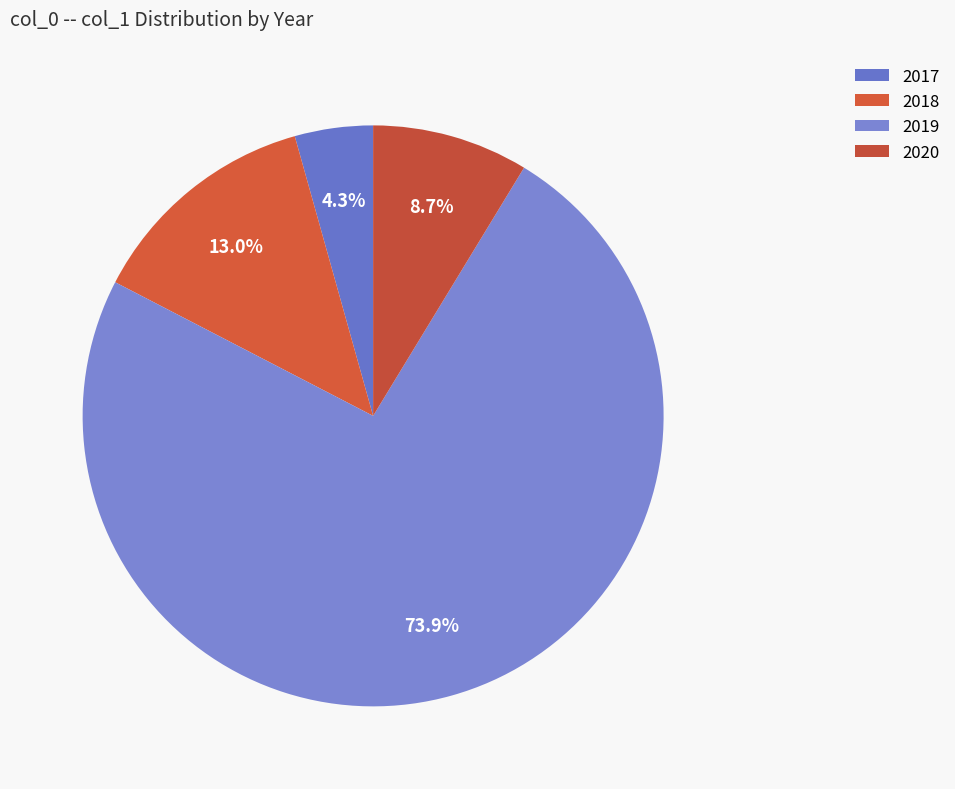

What is the majority slice?

2019